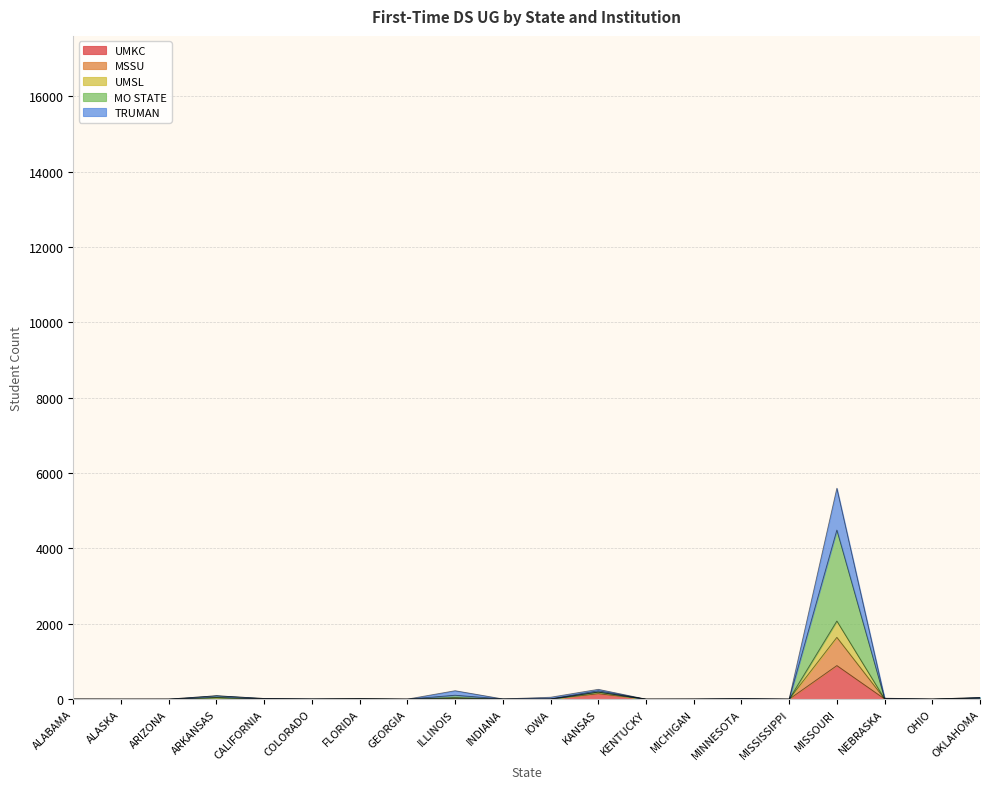

At which label does UMKC reach its peak?

MISSOURI